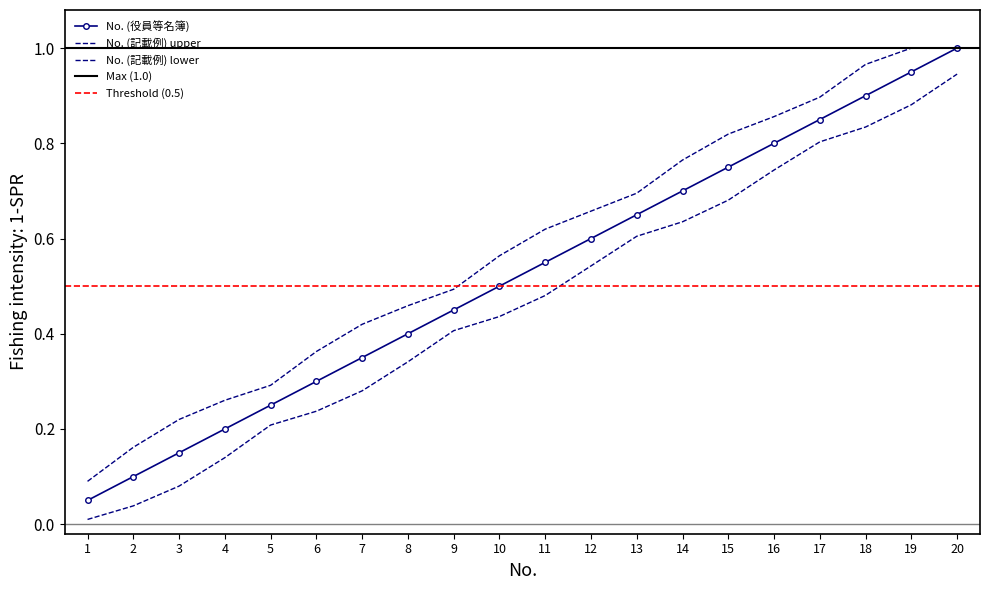

Which category has the lowest value in the No. (役員等名簿) series?

1